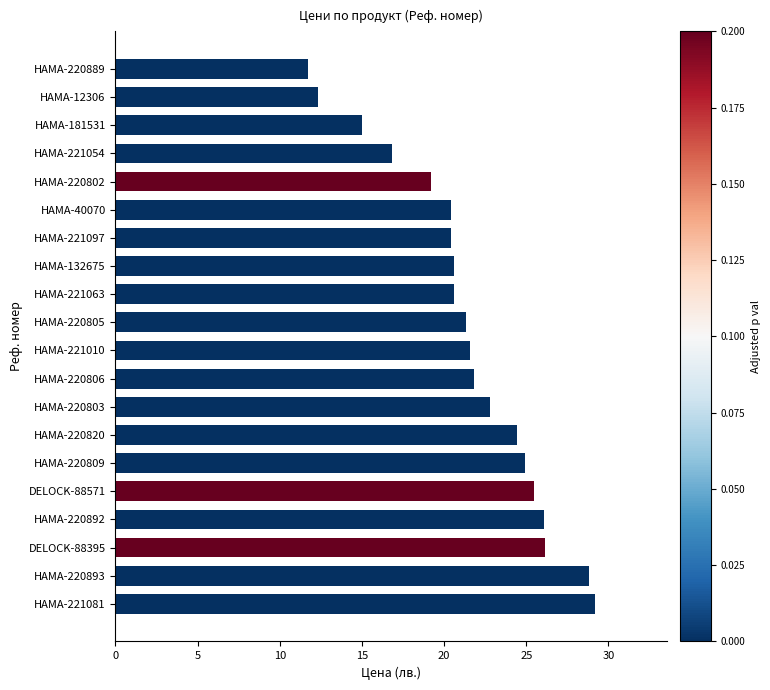

Count the number of values greater than 21.

11